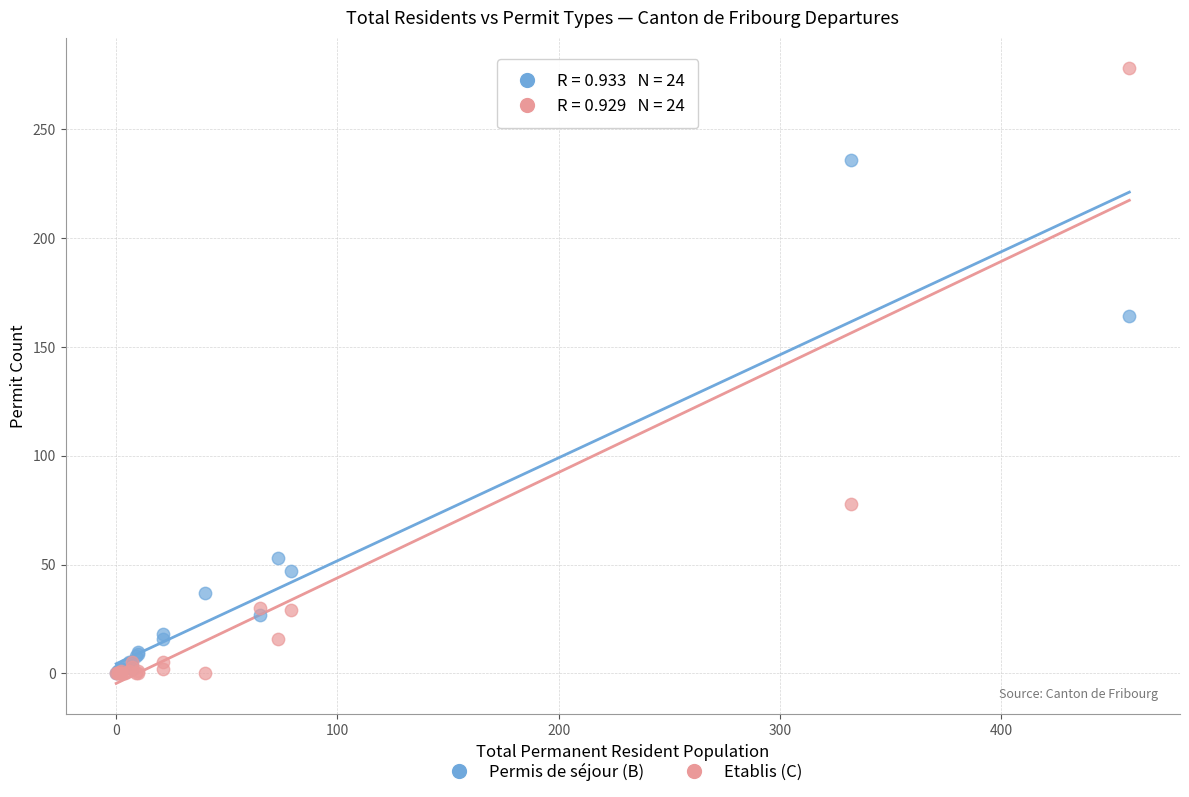

Which series has the largest Y range (max minus min)?

Etablis (C)